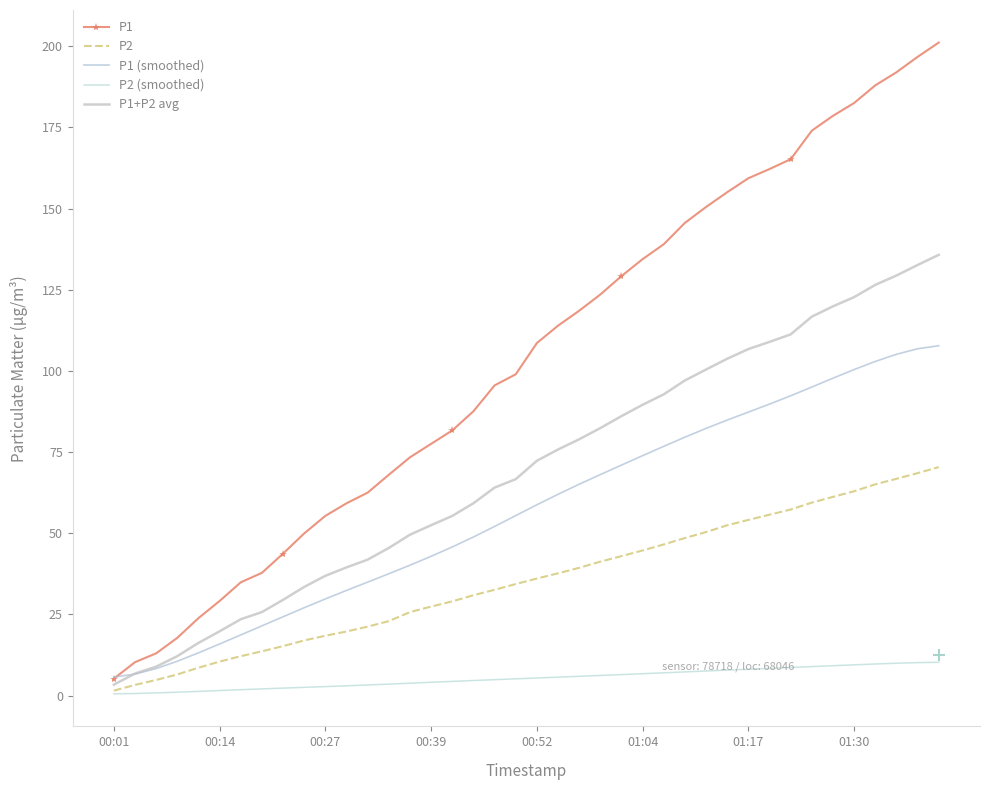

What are all the series names shown in the legend?

P1, P2, P1 (smoothed), P2 (smoothed), P1+P2 avg